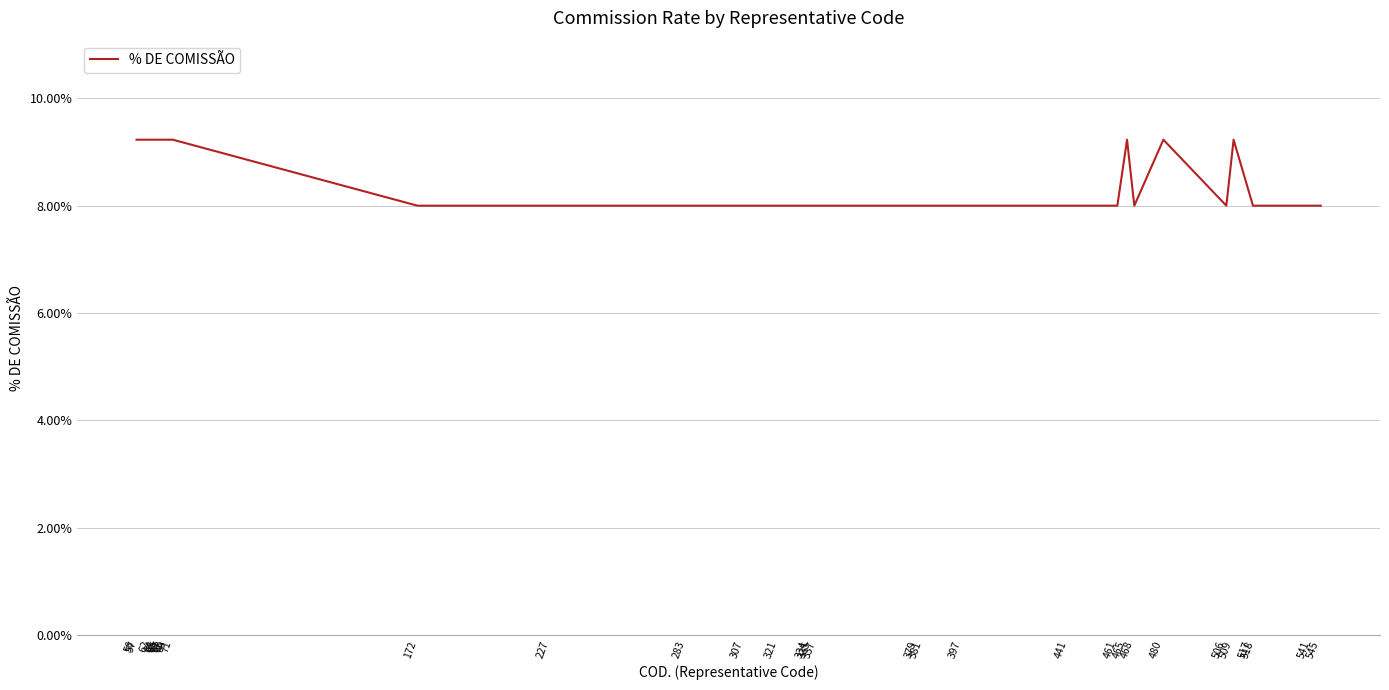

Does the chart have visible grid lines?

Yes